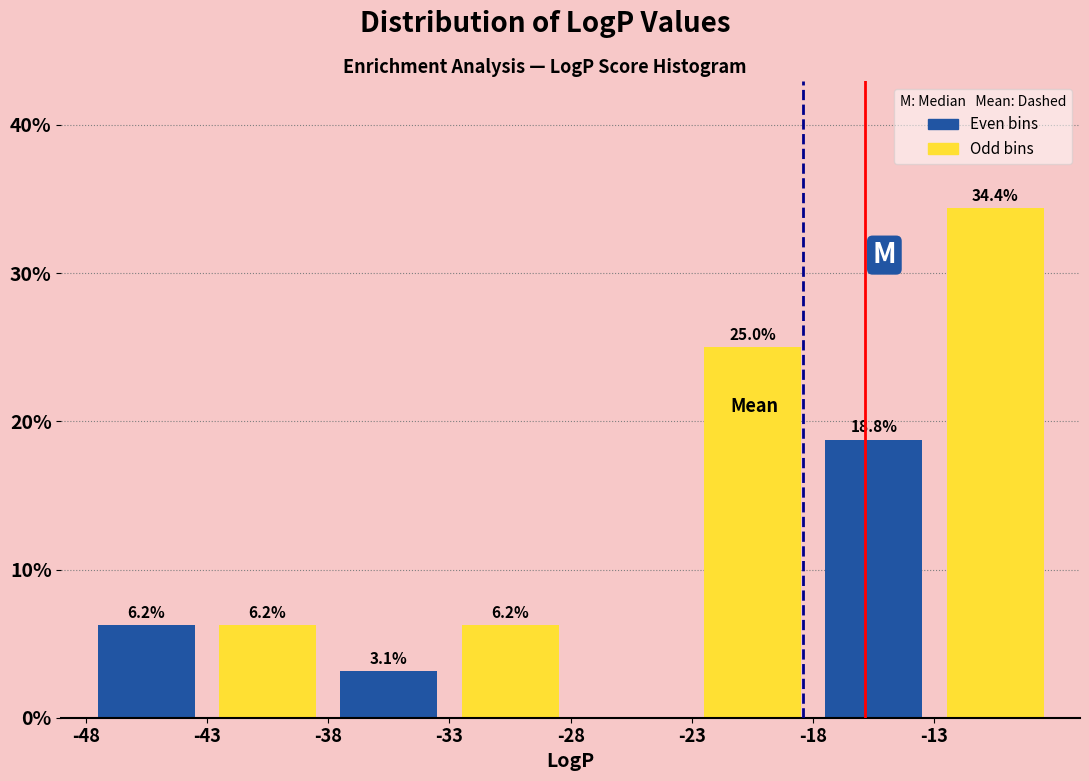

Over which range of the x-axis is the bar tallest?

-13 to -8